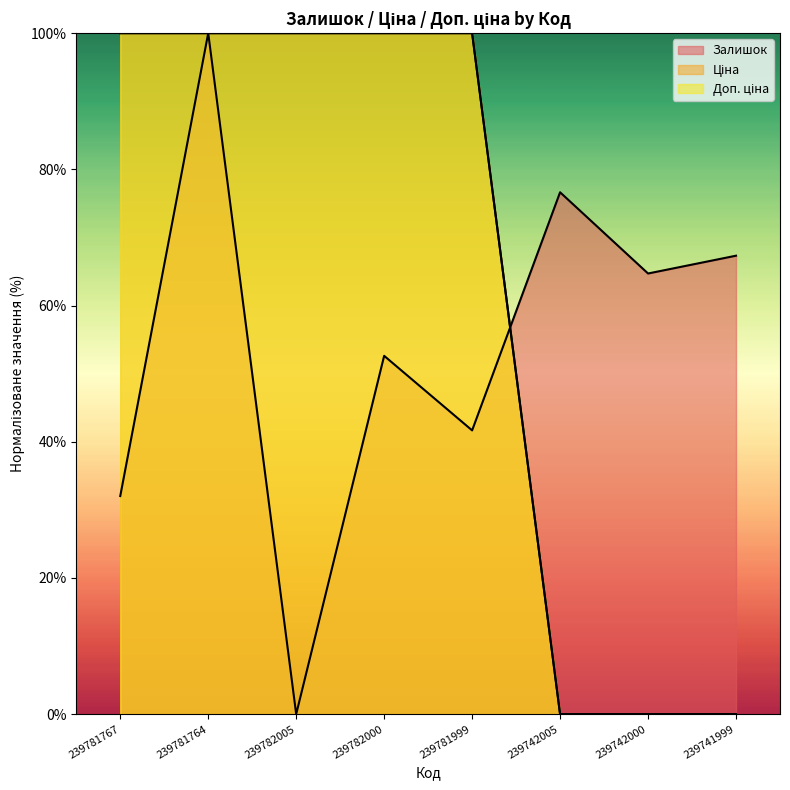

The value of Ціна at 239781764 is 132.5. True or false?

False